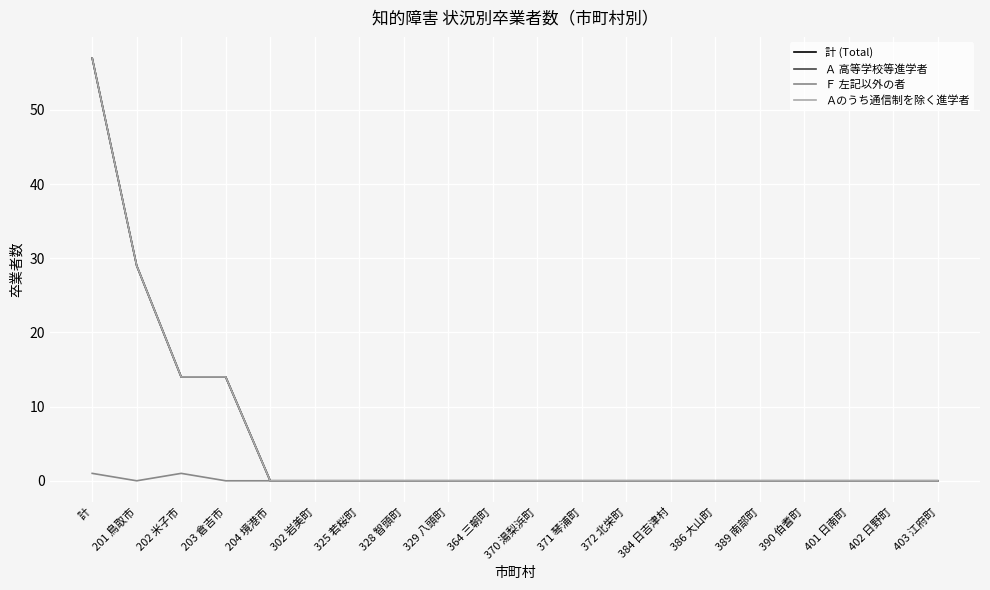

Reading right to left, extract all data points from this chart.

計 (Total): 403 江府町=0	402 日野町=0	401 日南町=0	390 伯耆町=0	389 南部町=0	386 大山町=0	384 日吉津村=0	372 北栄町=0	371 琴浦町=0	370 湯梨浜町=0	364 三朝町=0	329 八頭町=0	328 智頭町=0	325 若桜町=0	302 岩美町=0	204 境港市=0	203 倉吉市=14	202 米子市=14	201 鳥取市=29	計=57
Ａ 高等学校等進学者: 403 江府町=0	402 日野町=0	401 日南町=0	390 伯耆町=0	389 南部町=0	386 大山町=0	384 日吉津村=0	372 北栄町=0	371 琴浦町=0	370 湯梨浜町=0	364 三朝町=0	329 八頭町=0	328 智頭町=0	325 若桜町=0	302 岩美町=0	204 境港市=0	203 倉吉市=14	202 米子市=14	201 鳥取市=29	計=57
Ｆ 左記以外の者: 403 江府町=0	402 日野町=0	401 日南町=0	390 伯耆町=0	389 南部町=0	386 大山町=0	384 日吉津村=0	372 北栄町=0	371 琴浦町=0	370 湯梨浜町=0	364 三朝町=0	329 八頭町=0	328 智頭町=0	325 若桜町=0	302 岩美町=0	204 境港市=0	203 倉吉市=0	202 米子市=1	201 鳥取市=0	計=1
Ａのうち通信制を除く進学者: 403 江府町=0	402 日野町=0	401 日南町=0	390 伯耆町=0	389 南部町=0	386 大山町=0	384 日吉津村=0	372 北栄町=0	371 琴浦町=0	370 湯梨浜町=0	364 三朝町=0	329 八頭町=0	328 智頭町=0	325 若桜町=0	302 岩美町=0	204 境港市=0	203 倉吉市=14	202 米子市=14	201 鳥取市=29	計=57